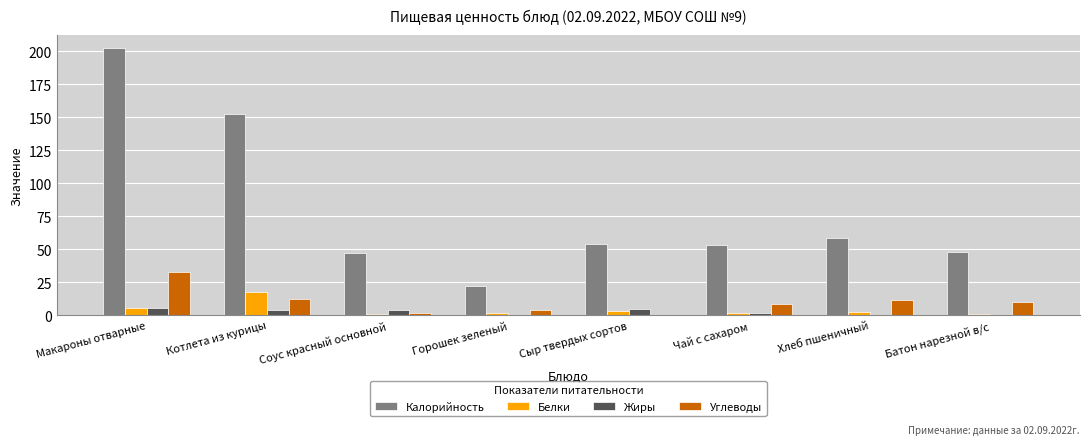

What are all the series names shown in the legend?

Калорийность, Белки, Жиры, Углеводы